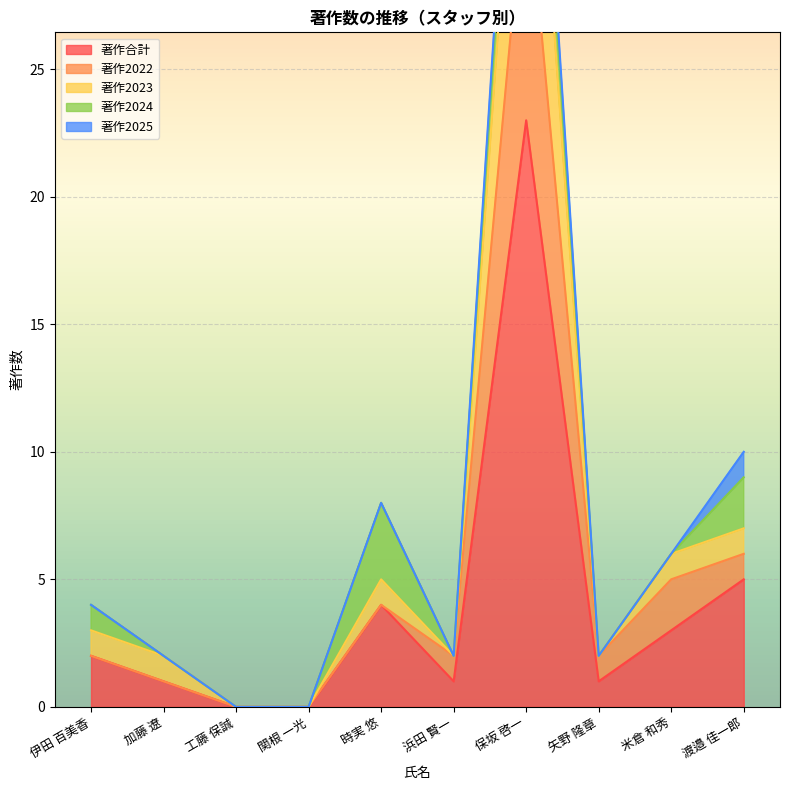

Does the chart display data point markers on the line(s)?

No